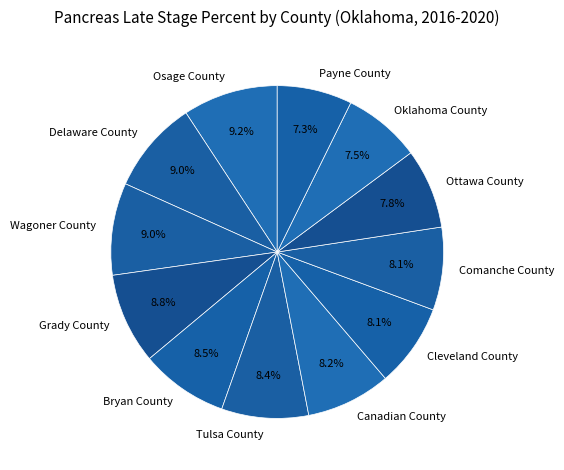

Which has a higher value, Osage County or Ottawa County?

Osage County